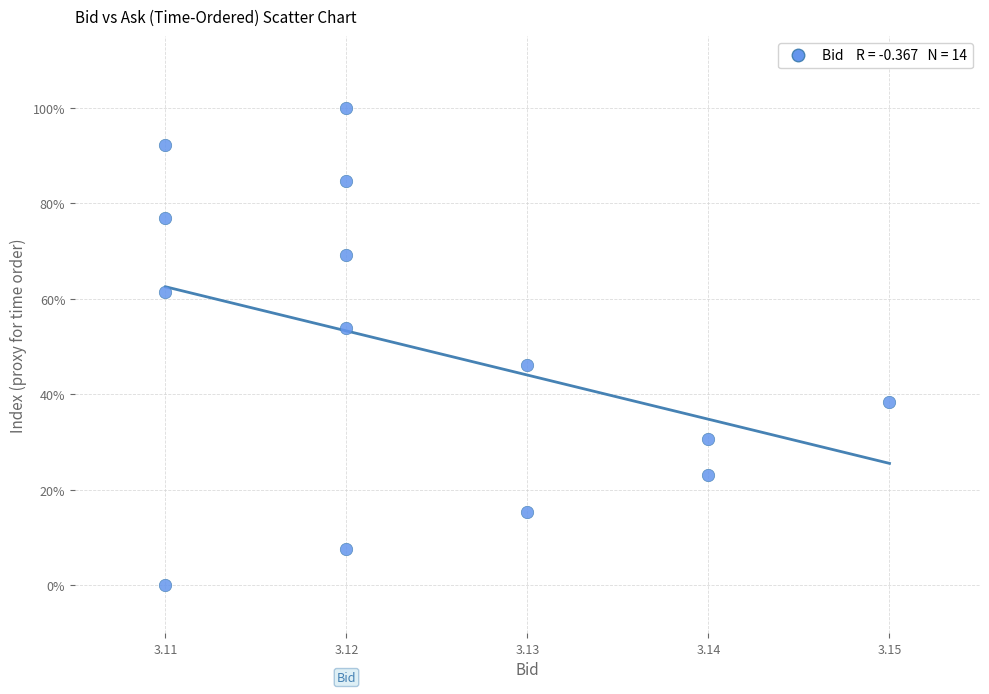

List the coordinates of all points as (Y, X) pairs, reading left to right.

(0.0, 3.1)  (61.5, 3.1)  (76.9, 3.1)  (92.3, 3.1)  (7.7, 3.1)  (53.8, 3.1)  (69.2, 3.1)  (84.6, 3.1)  (100.0, 3.1)  (15.4, 3.1)  (46.2, 3.1)  (23.1, 3.1)  (30.8, 3.1)  (38.5, 3.1)